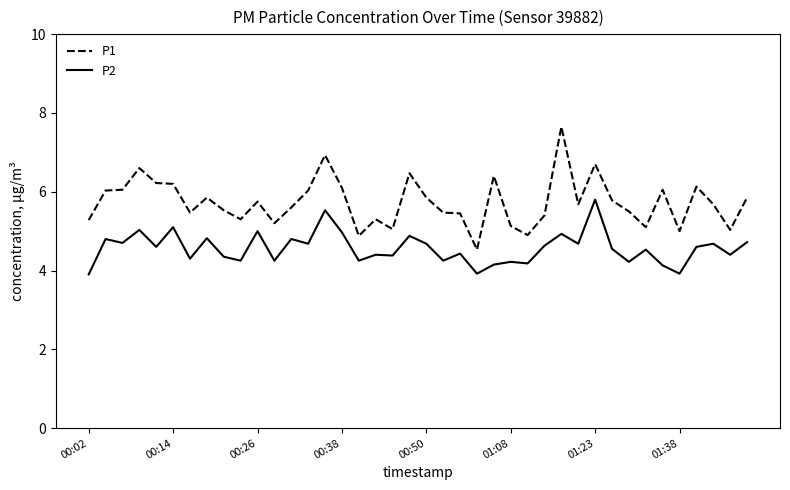

Which series has the widest spread of values?

P1